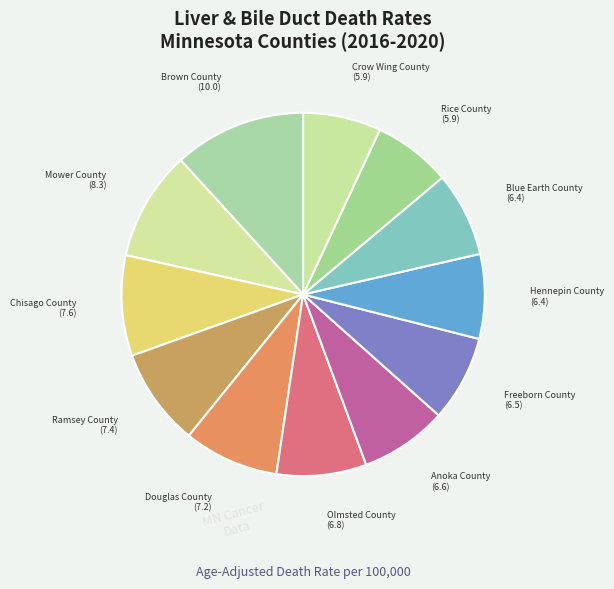

Is there any slice that represents more than half of the pie?

No